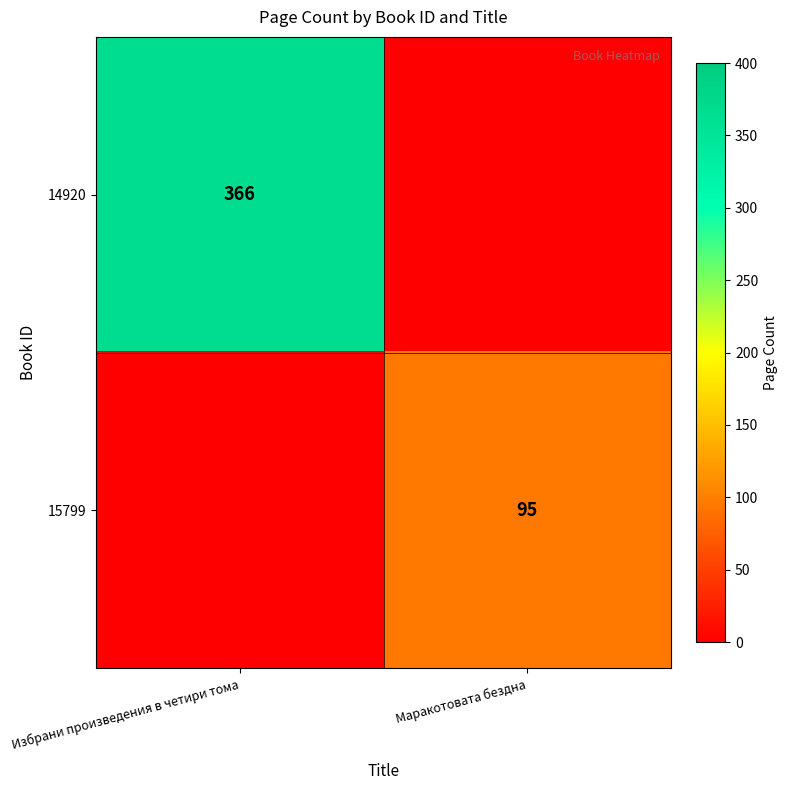

How many distinct data groups are displayed?

2